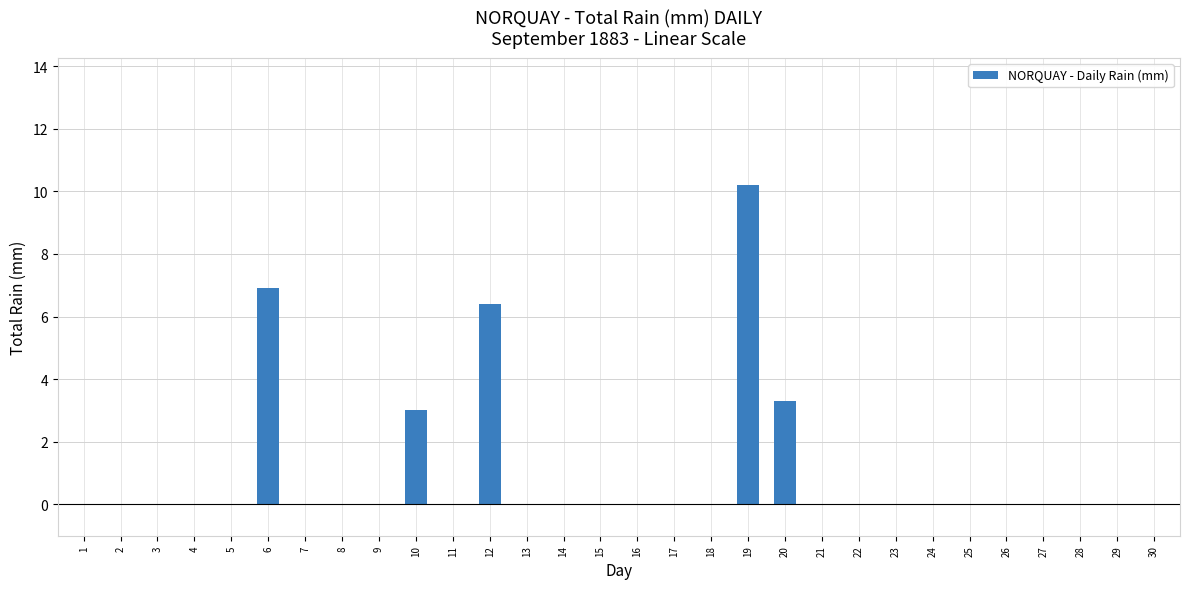

Between 19 and 18, which is larger?

19